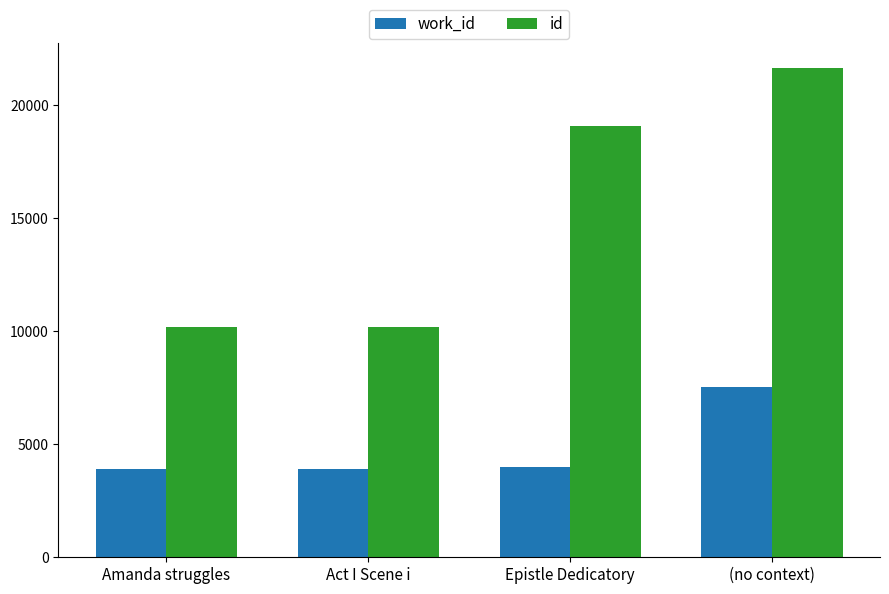

Which series changed the most between Epistle Dedicatory and (no context)?

work_id